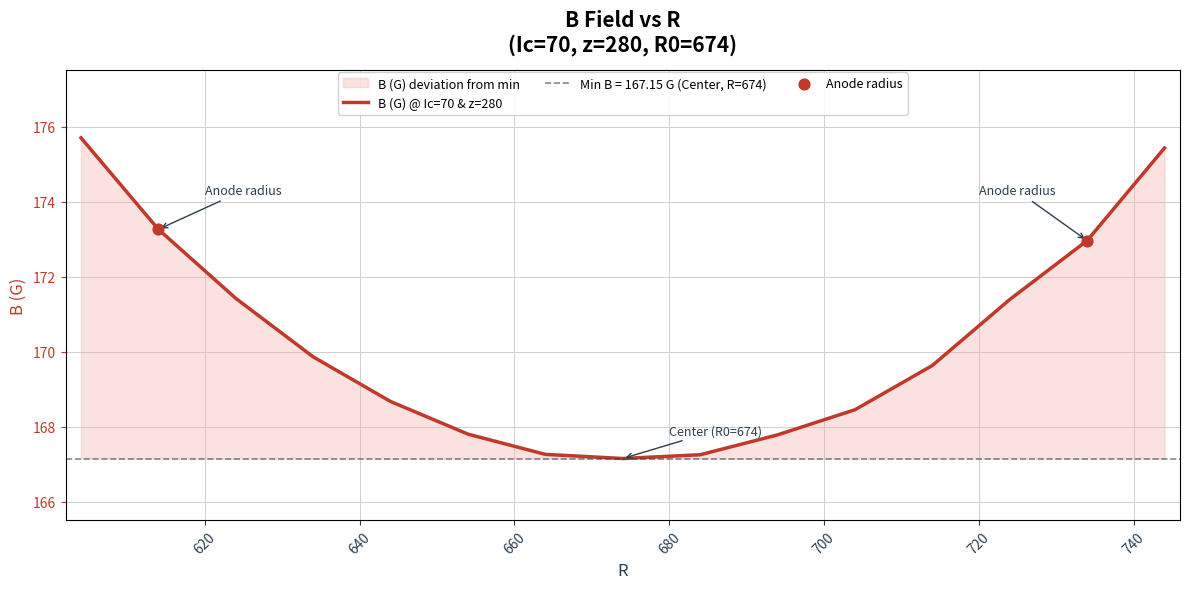

Approximately how many times larger is the value at 704 compared to 644?

1.0